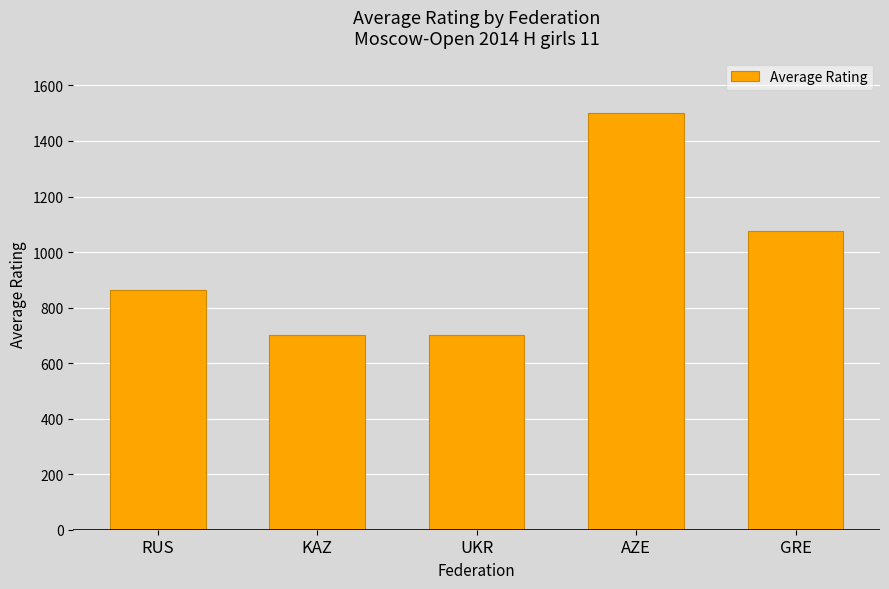

At which label is the value closest to 1099?

GRE